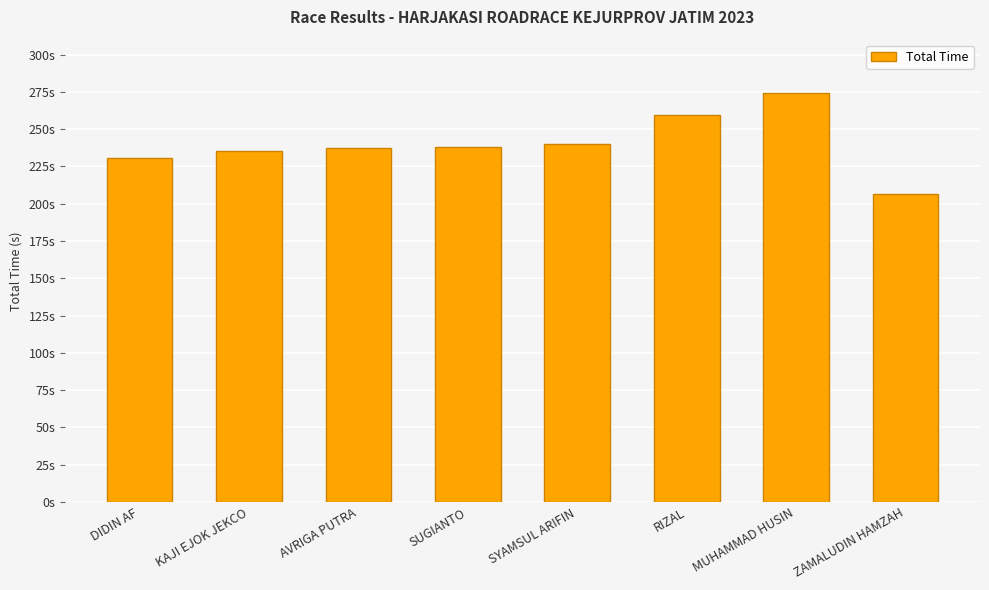

Where is the data nearest to the value 240?

SYAMSUL ARIFIN